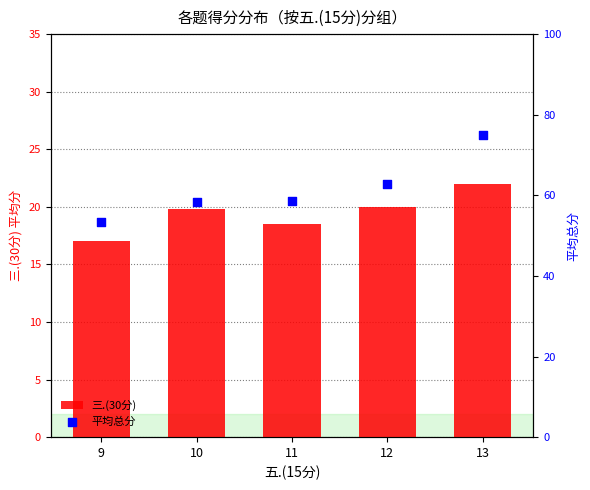

Is the value of 三.(30分) at 13 greater than the value of 平均总分 at 9?

No